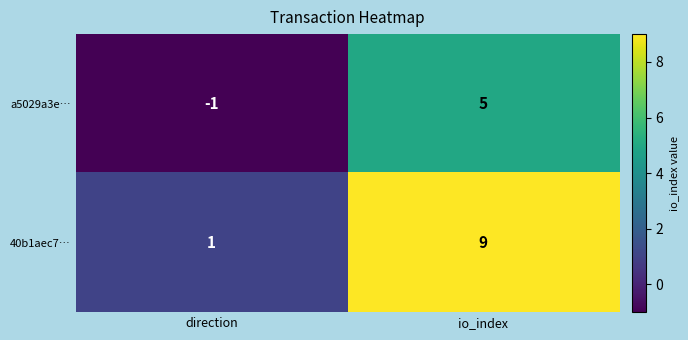

The value of a5029a3e… at direction is -1. True or false?

True